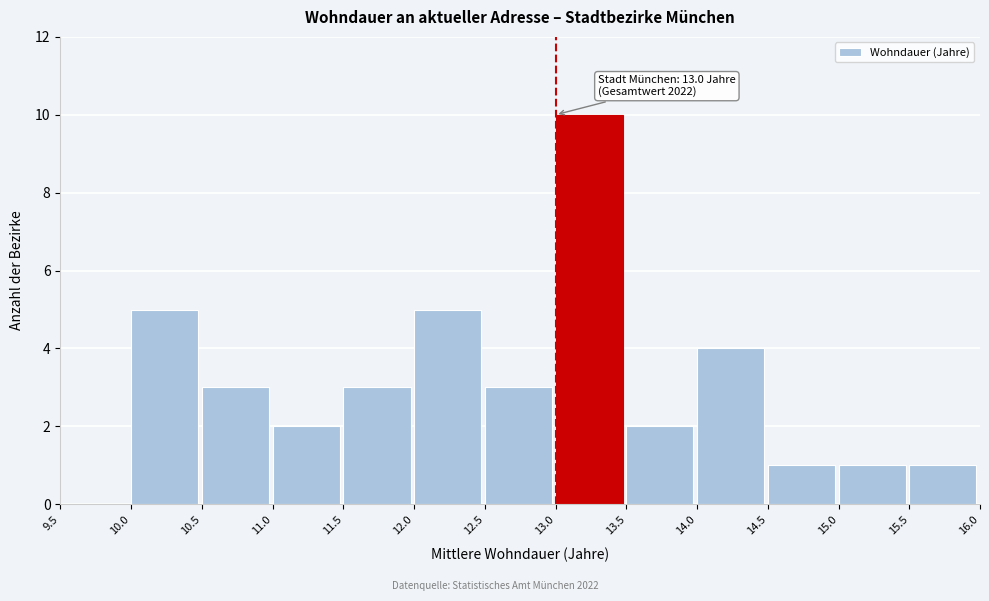

Over which range of the x-axis is the bar tallest?

13.0 to 13.5